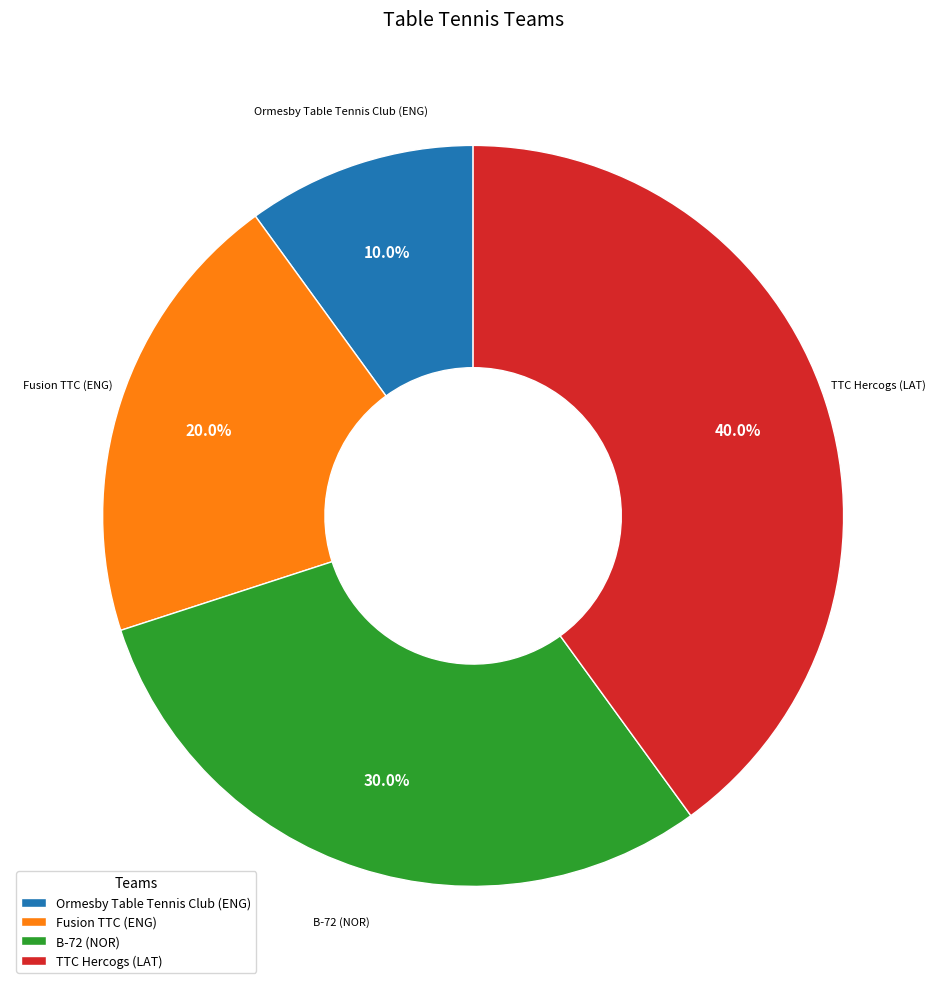

To the nearest percent, what is the difference between the TTC Hercogs (LAT) and Ormesby Table Tennis Club (ENG) slice percentages?

30%